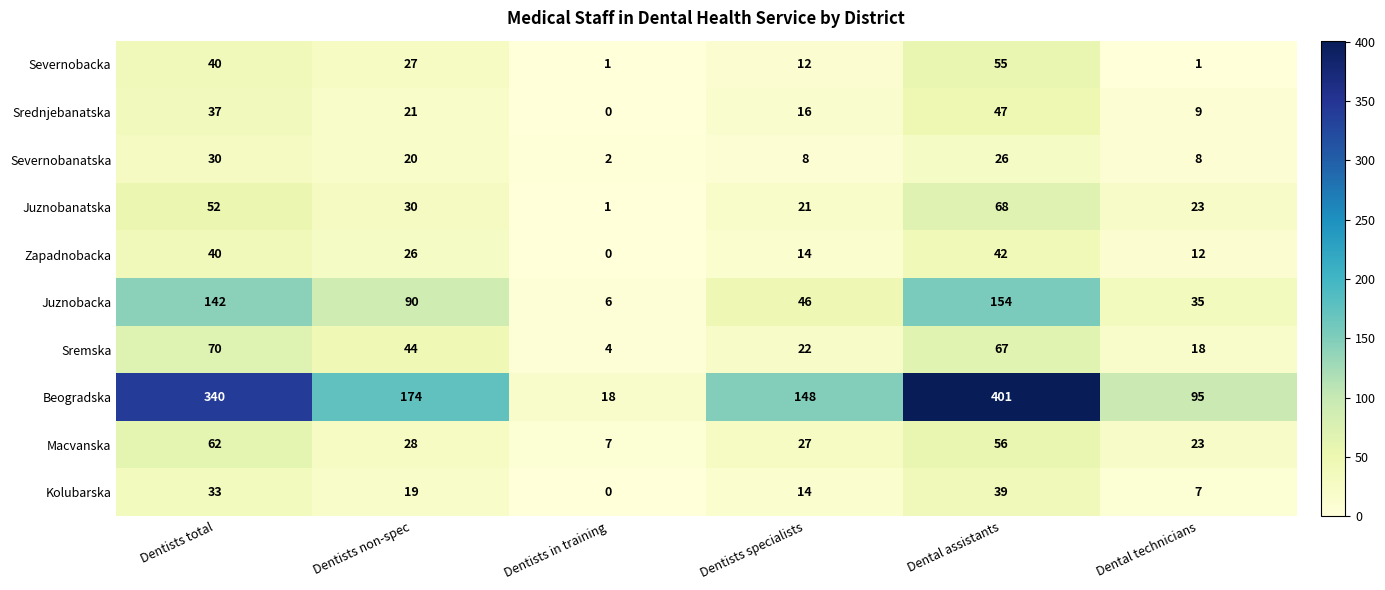

Which series has the largest range (max minus min)?

Beogradska